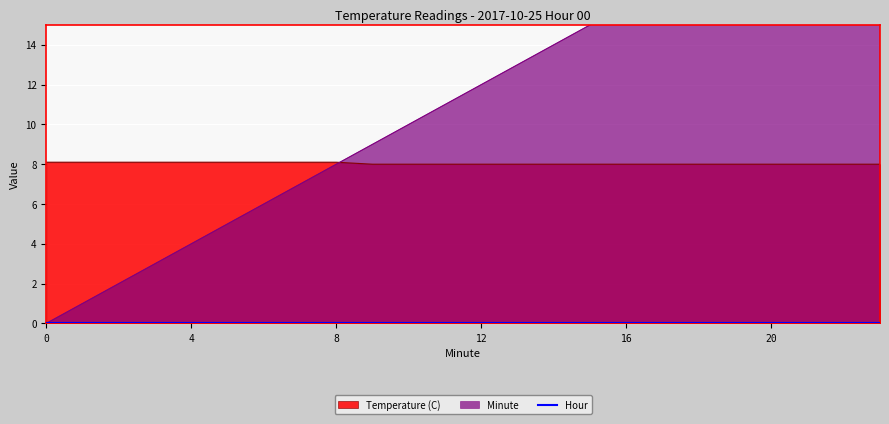

Which series has the widest spread of values?

Minute